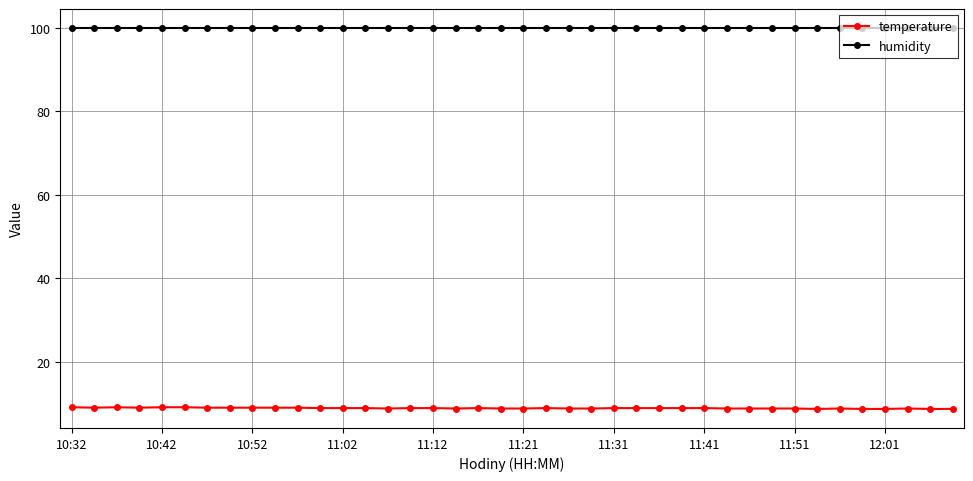

What is the maximum value shown in the chart?

99.9